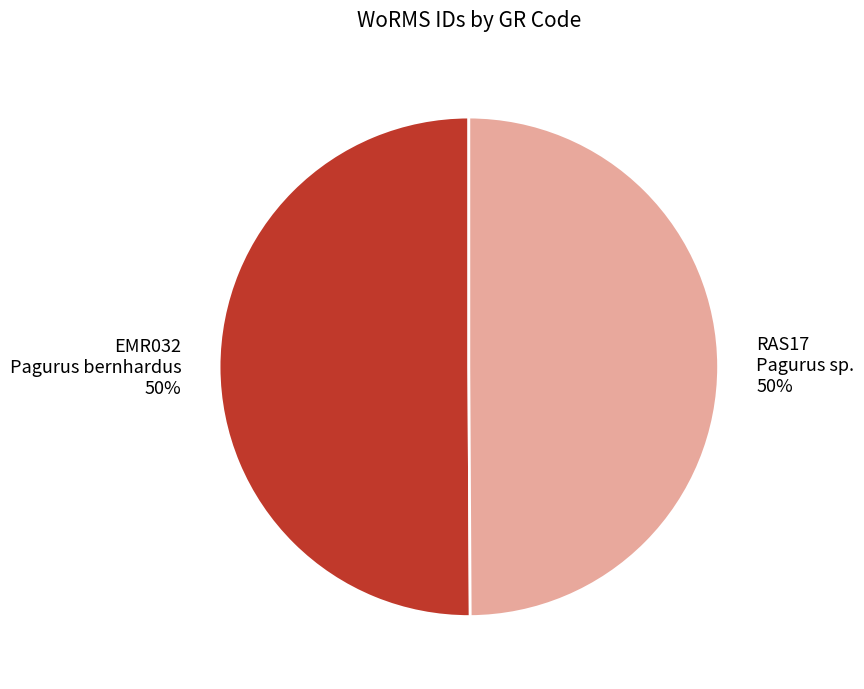

To the nearest percent, what percentage of the pie is RAS17 Pagurus sp.?

50%